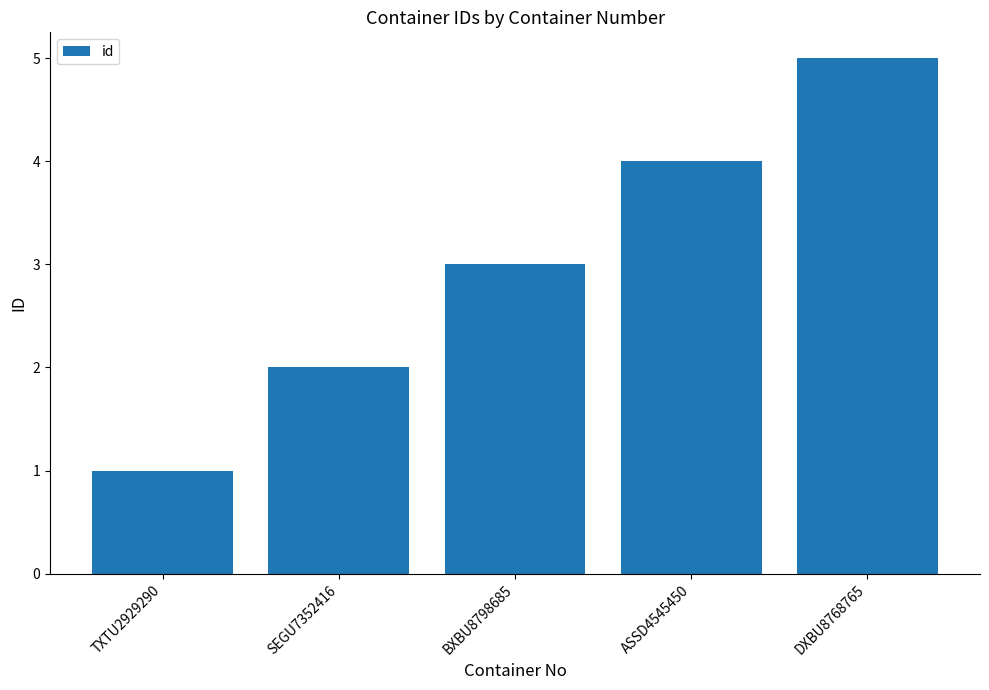

What is the sum of the values at ASSD4545450 and TXTU2929290?

5